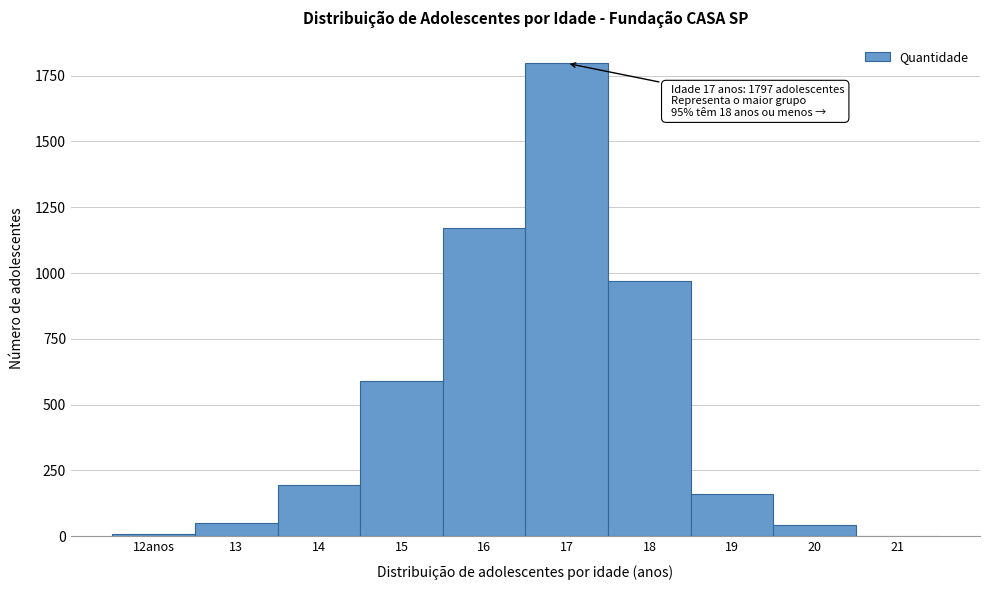

Reading left to right, extract all data points from this chart.

12anos=9	13=50	14=196	15=590	16=1173	17=1797	18=970	19=161	20=41	21=0